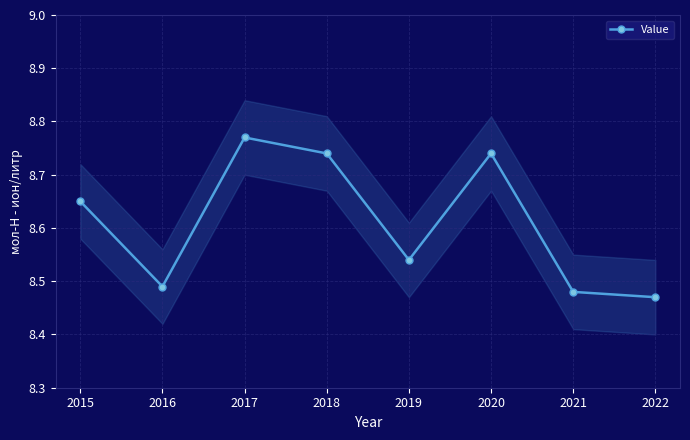

The chart shows a value of 8.8 at 2017. True or false?

True